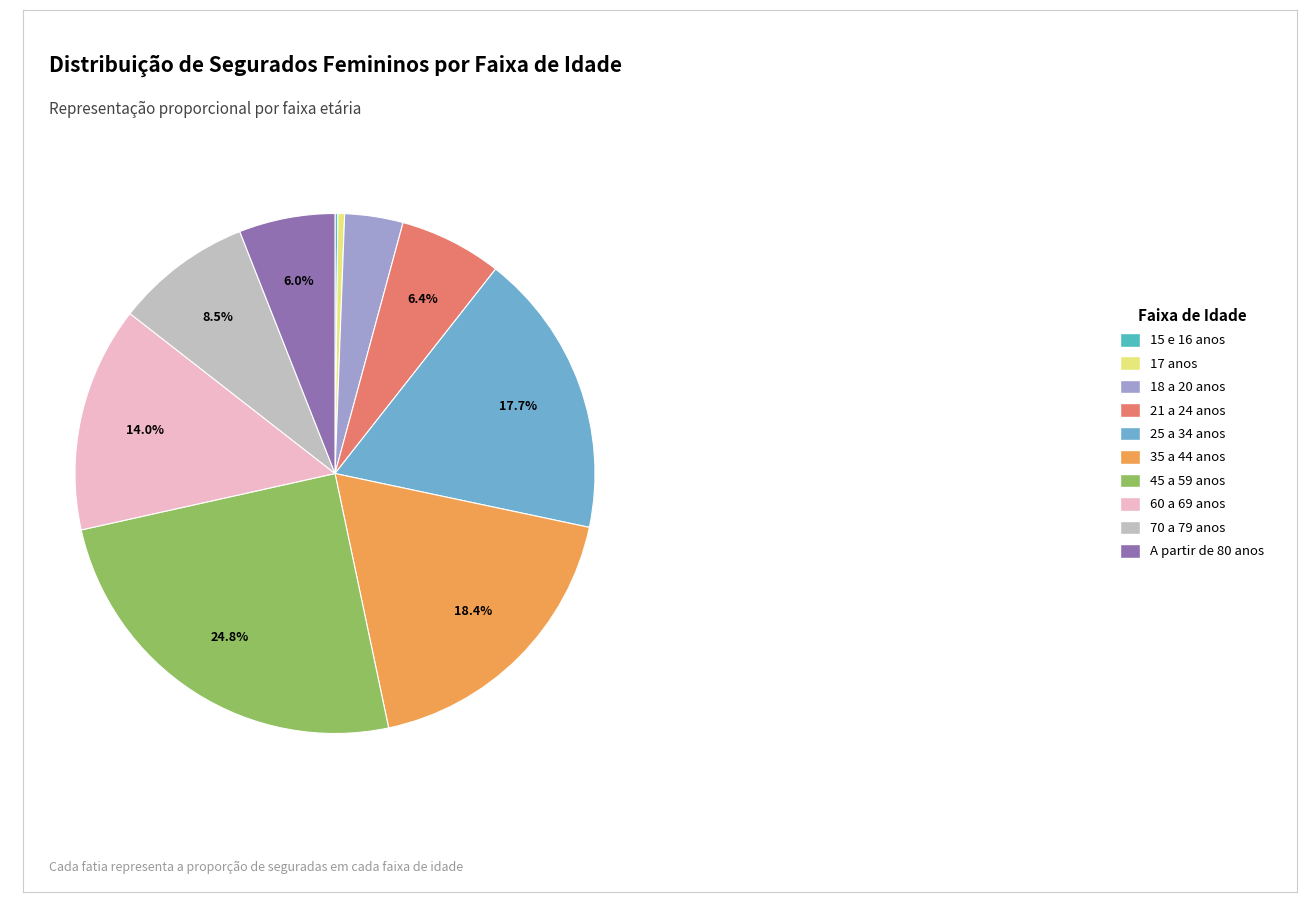

To the nearest percent, what is the average slice percentage?

10%